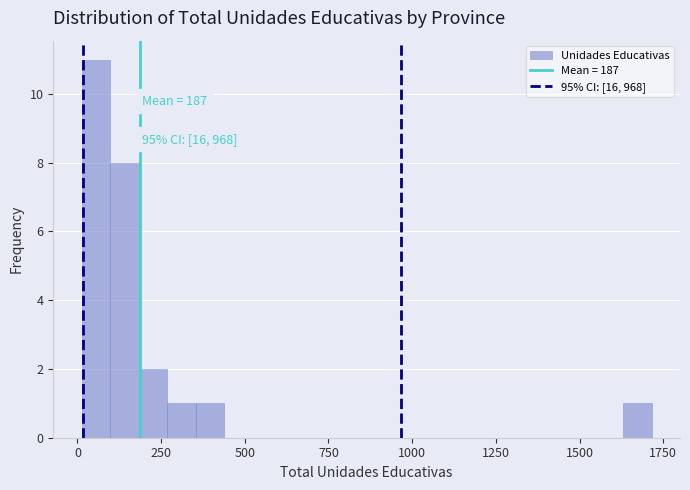

Read against the x-axis, roughly where is the centre of the tallest bar?

50